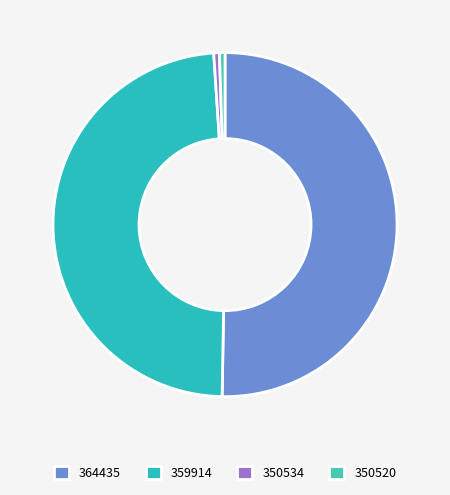

What is the total percentage of 350520 and 364435?

50.8%